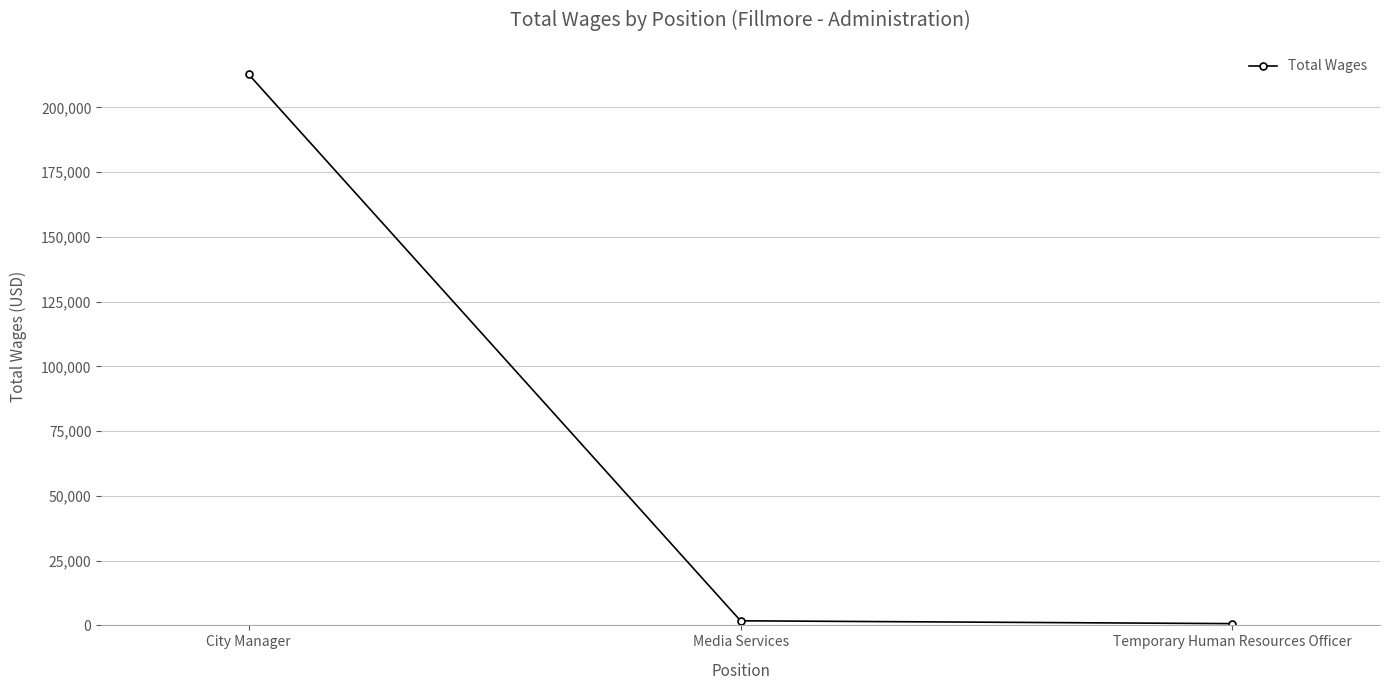

What is the maximum value shown in the chart?

212692